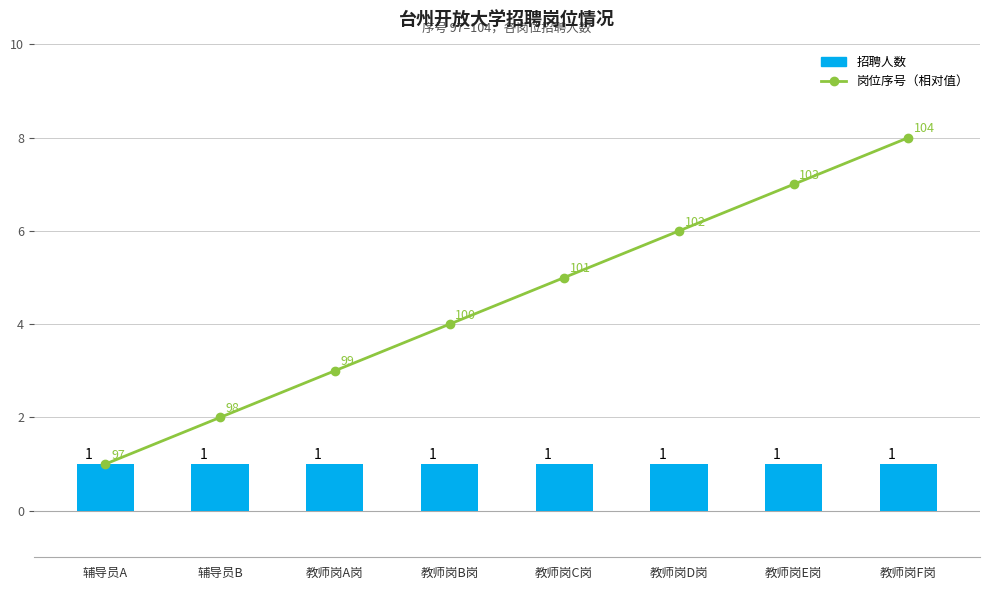

At which label is 招聘人数 closest to 1?

辅导员A